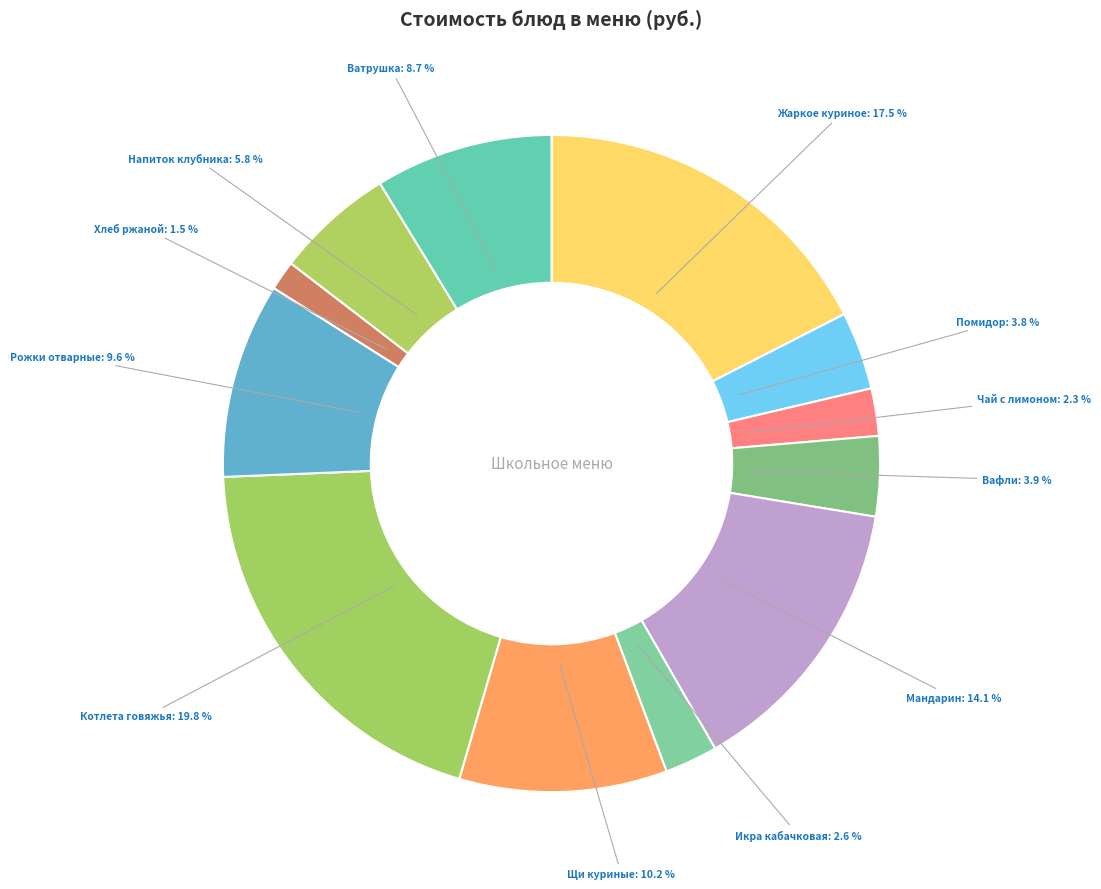

To the nearest percent, what is the difference between the largest and smallest slice percentages?

18%